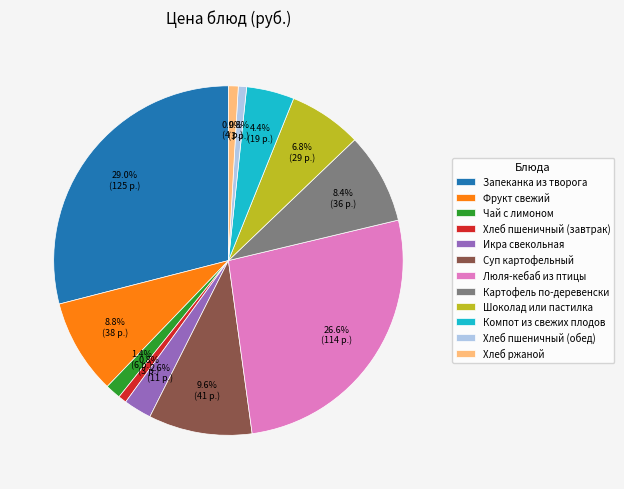

Is Запеканка из творога the majority of the pie?

No